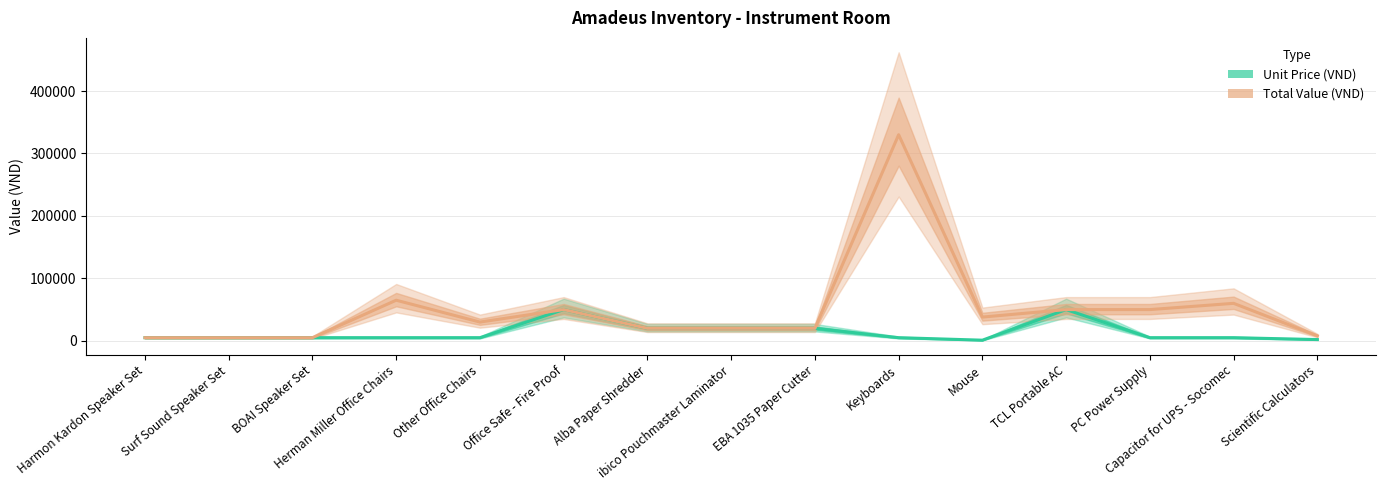

What is the label of the 11th point from the left?

Mouse